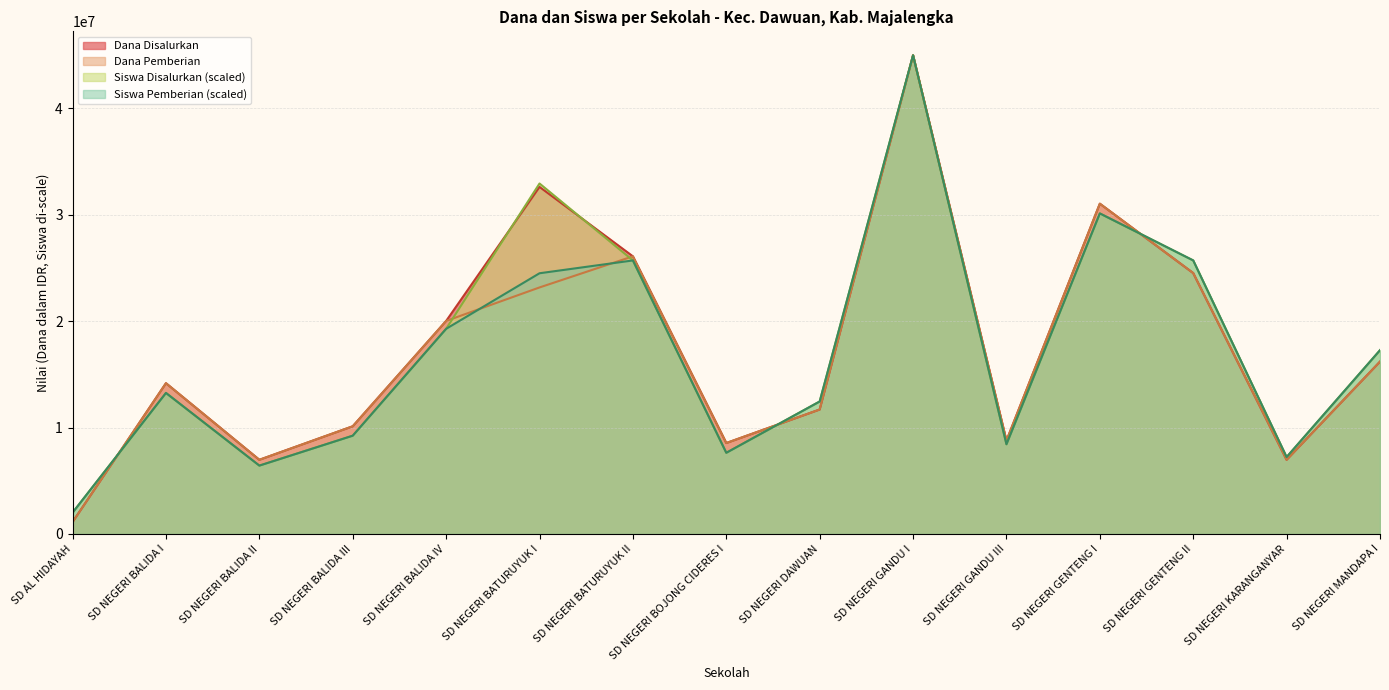

At how many categories does at least one series exceed 35780476?

1